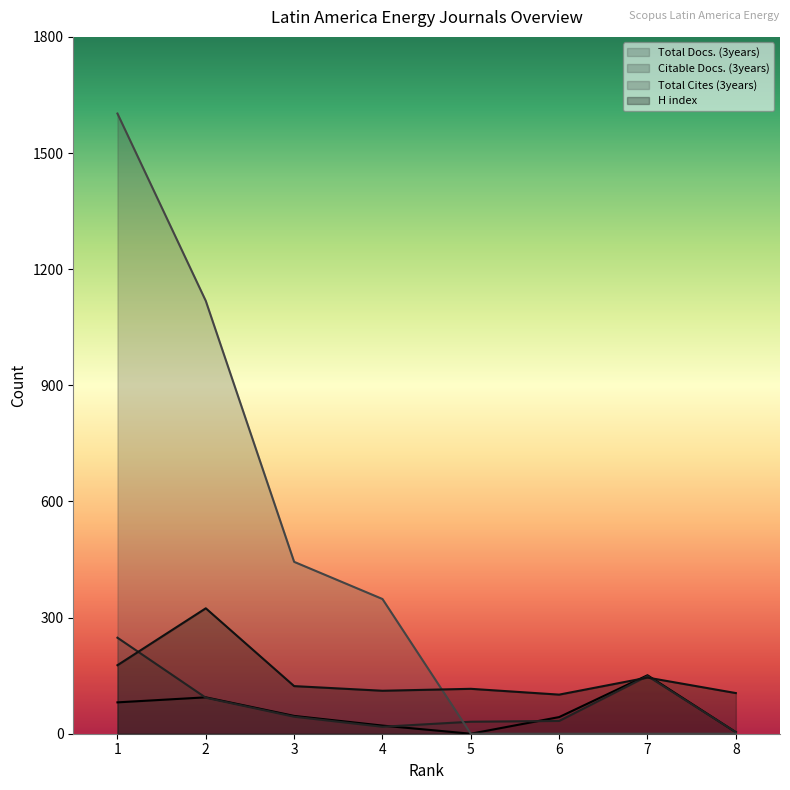

Where is Total Docs. (3years) nearest to the value 75?

1